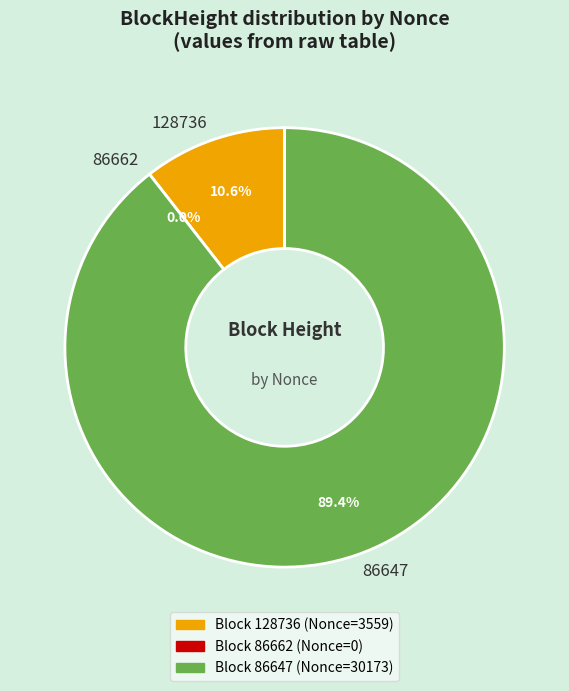

To the nearest percent, what portion does 86647 represent?

89%